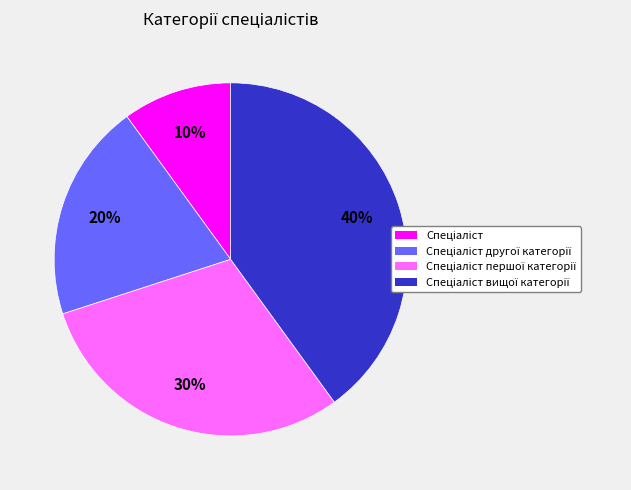

To the nearest percent, what is the difference between the largest and smallest slice percentages?

30%